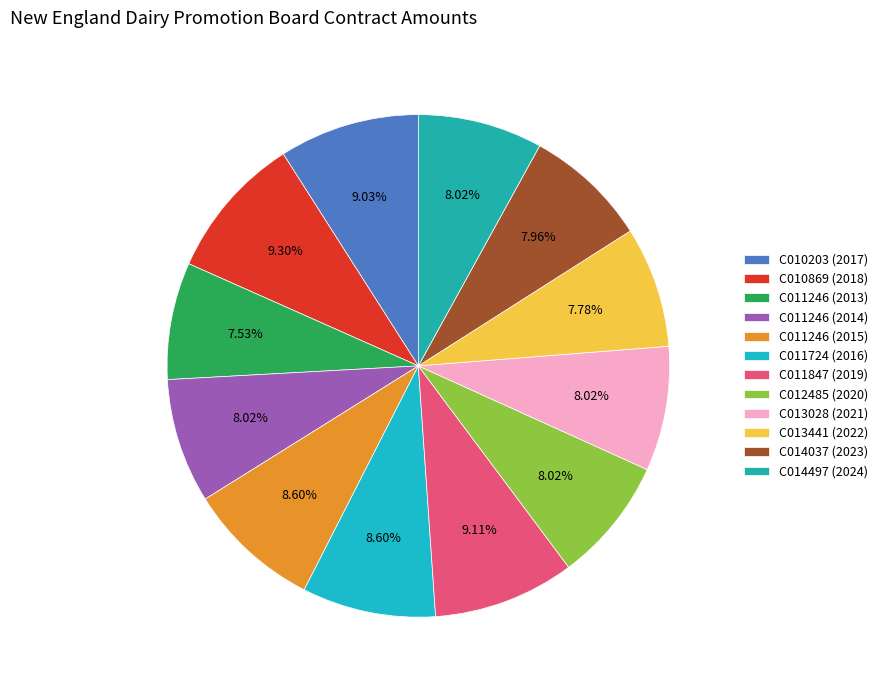

Do C011246 (2013) and C010869 (2018) together represent more than half of the pie?

No